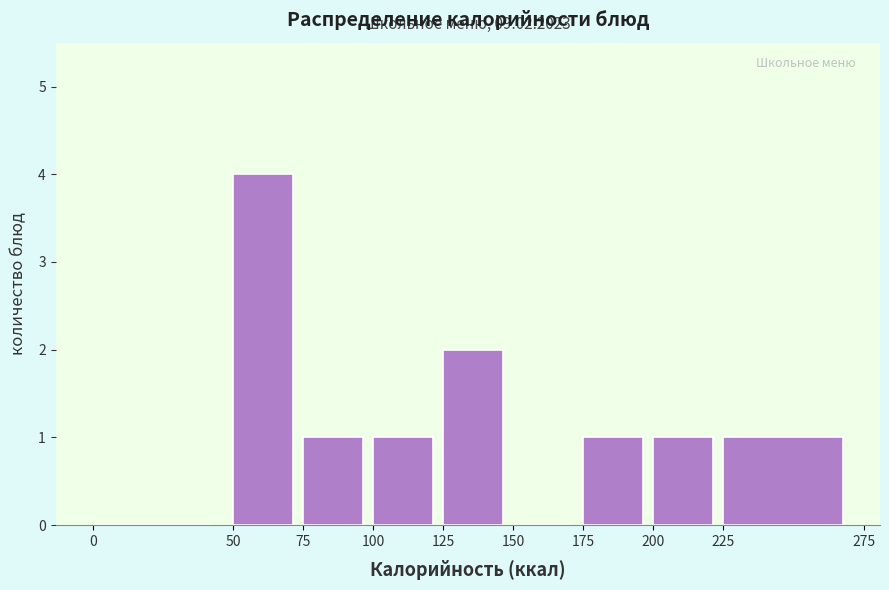

Which range on the x-axis has the tallest bar?

50 to 75